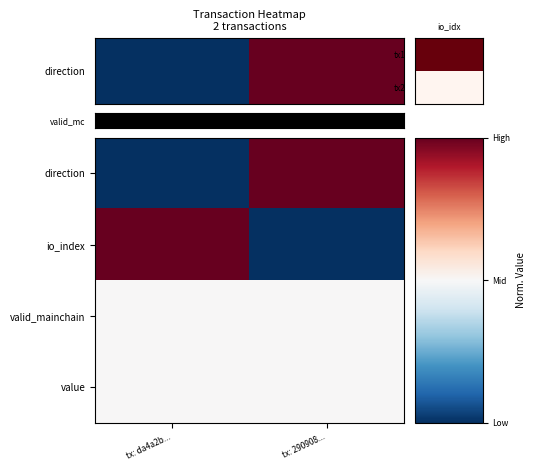

At tx: da4a2b..., list the series in order from largest to smallest.

io_index, valid_mainchain, value, direction